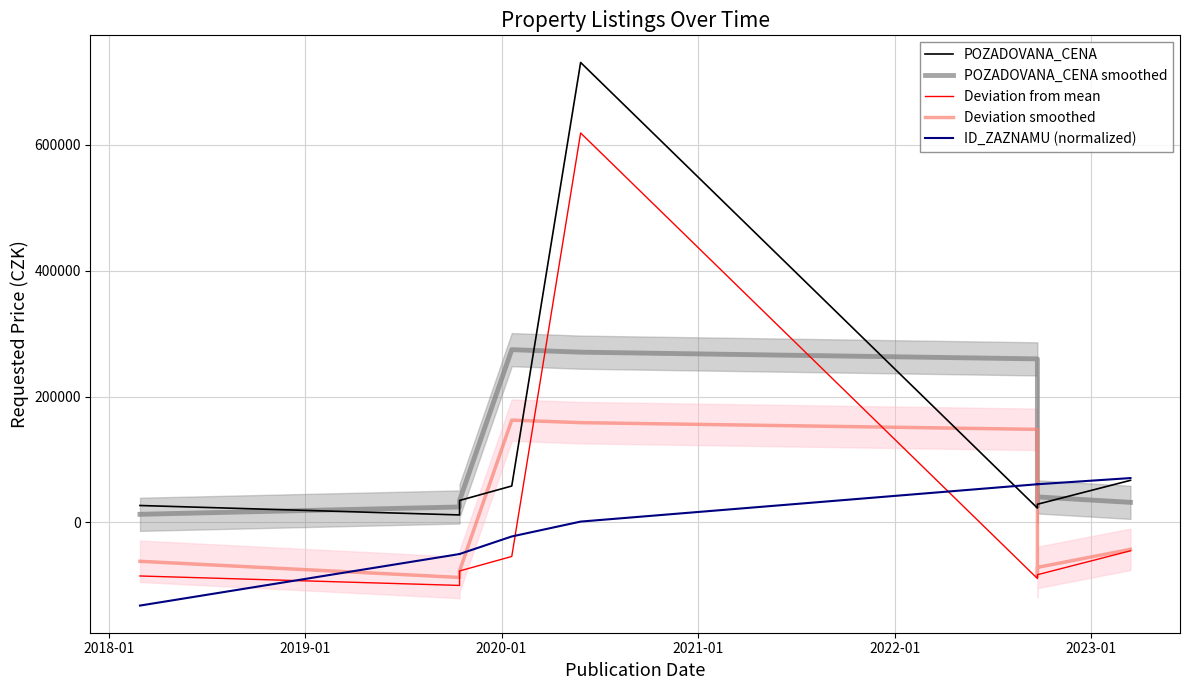

What is the difference between the second highest and second lowest values in the POZADOVANA_CENA series?

44000.0